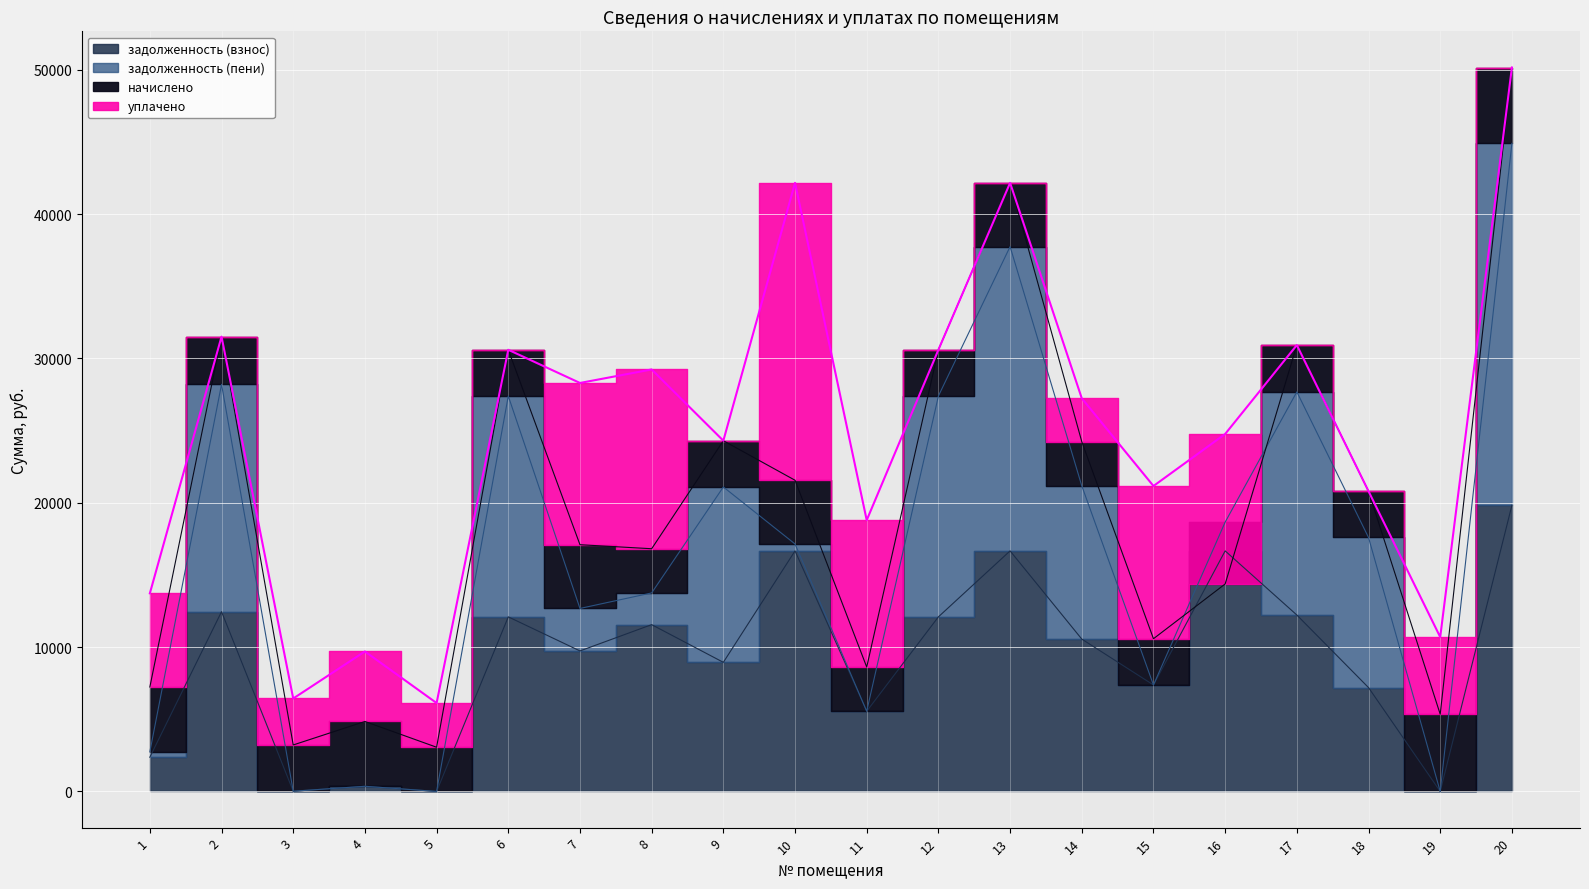

Reading left to right, transcribe all the data shown in this chart.

задолженность (взнос): 2371.6	12454.8	14.8	356.5	0.3	12095.3	9734.4	11556.0	8945.3	16666.3	5556.0	12095.3	16666.3	10556.0	7375.9	16666.3	12223.7	7194.8	0.0	19825.0
задолженность (пени): 374.2	15754.8	0.5	0.0	0.0	15300.0	2943.8	2197.8	12150.0	478.4	0.0	15300.0	21082.1	10617.8	0.0	1992.1	15462.4	10399.5	0.0	25077.6
начислено: 4490.6	3300.0	3204.7	4490.6	3061.8	3204.7	4415.8	3061.8	3204.7	4415.8	3061.8	3204.7	4415.8	3061.8	3204.7	-4284.2	3238.7	3204.7	5347.9	5252.6
уплачено: 6488.0	0.0	3219.1	4851.0	3062.2	0.0	11206.3	12420.0	0.0	20603.7	10175.8	0.0	0.0	3000.0	10580.9	10390.0	0.0	0.0	5347.8	0.0